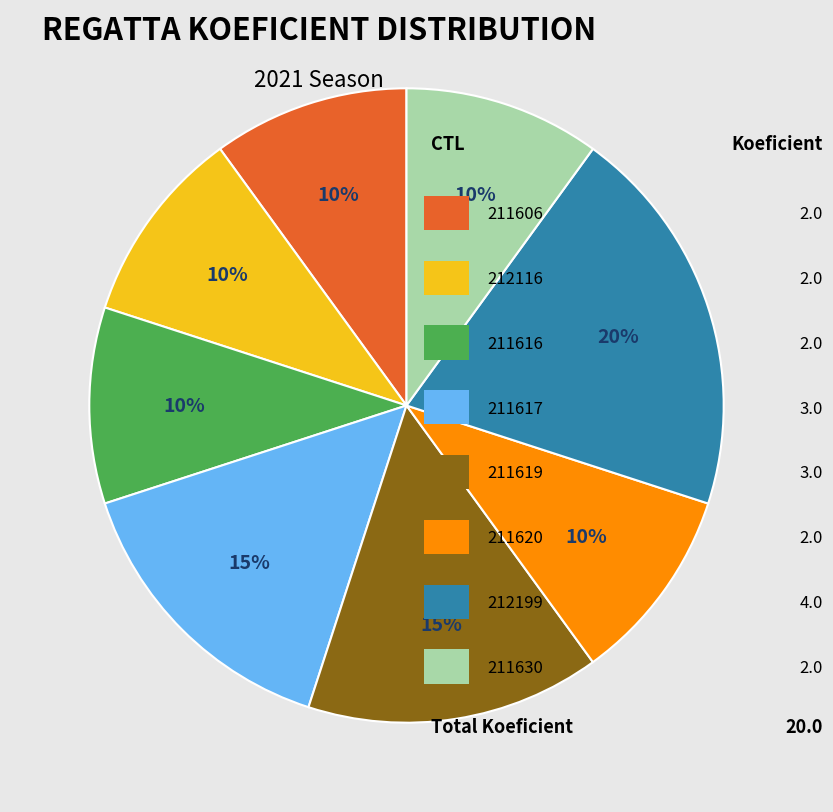

How many segments does this pie chart have?

8